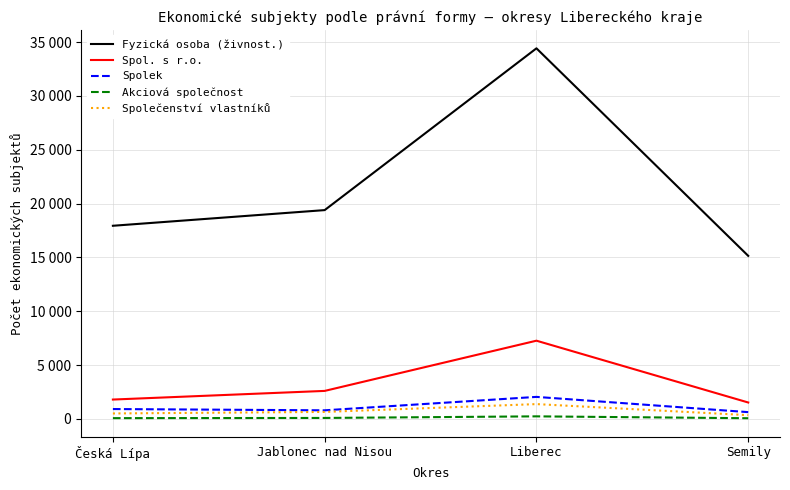

Does the chart display data point markers on the line(s)?

No